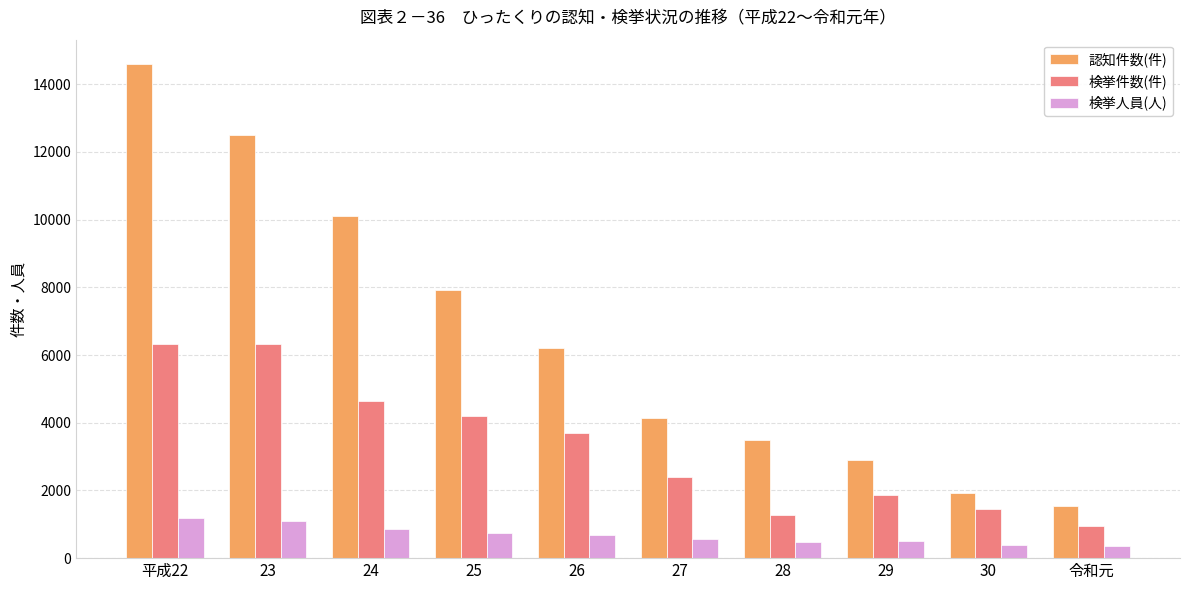

Is the value of 認知件数(件) at 26 greater than the value of 検挙件数(件) at 26?

Yes